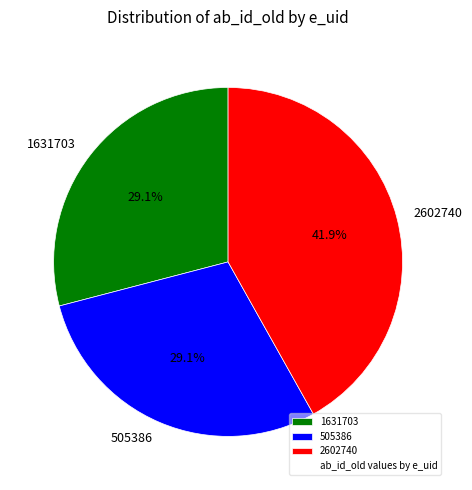

What is the ratio of the value at 505386 to the value at 2602740?

0.7